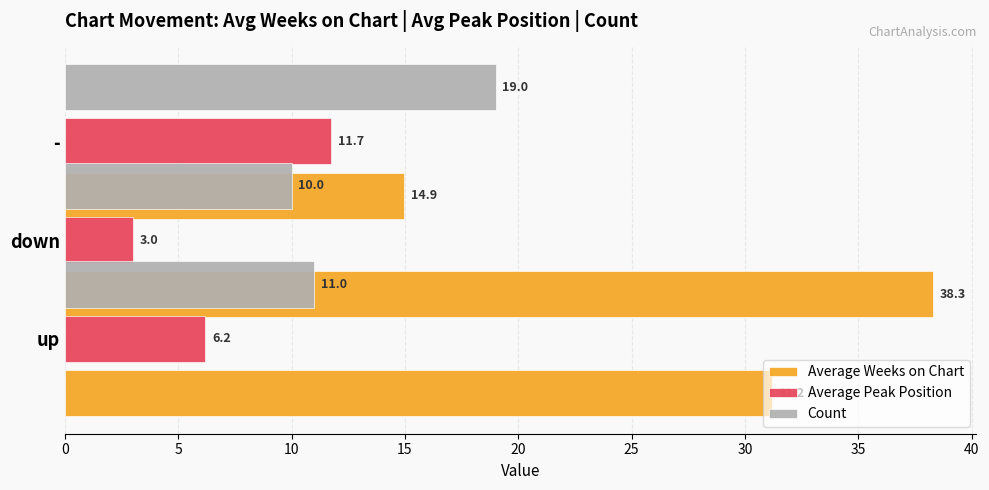

What is the difference between the highest and lowest values at 5?

35.3